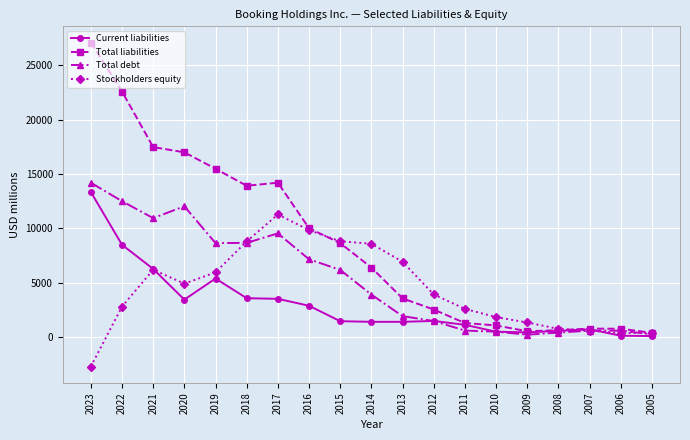

The Stockholders equity series shows 4023 at 2011. True or false?

False